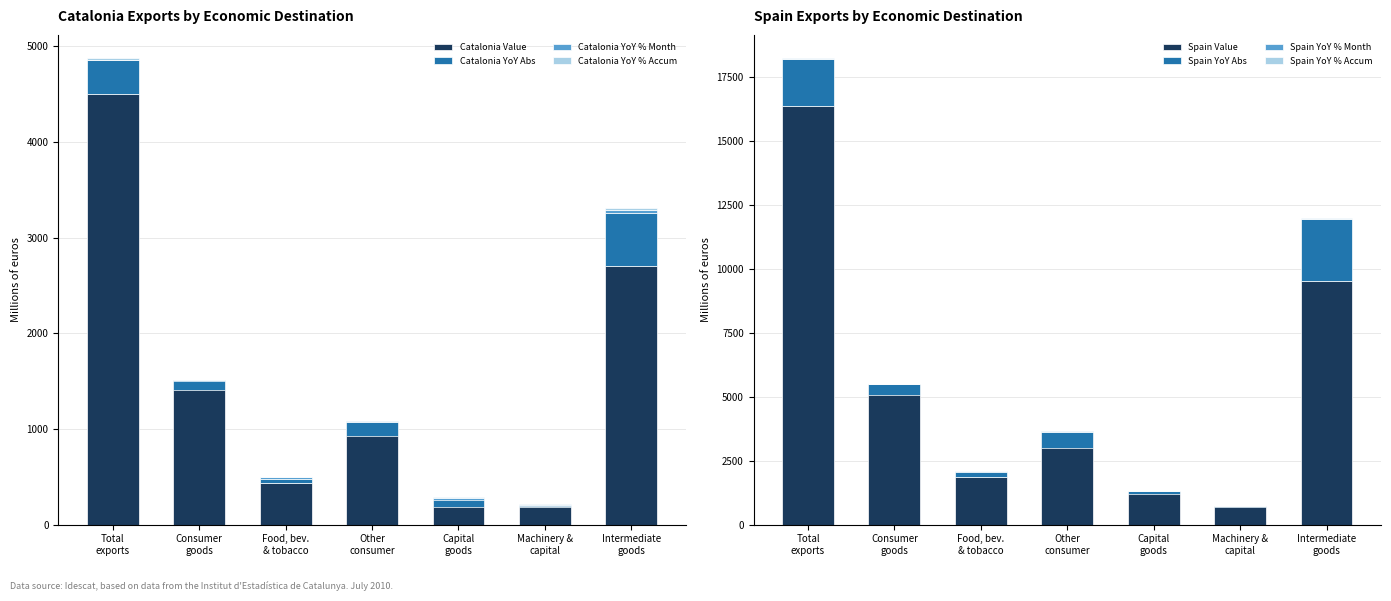

What is the total value across all series at Food, bev. & tobacco?

502.9